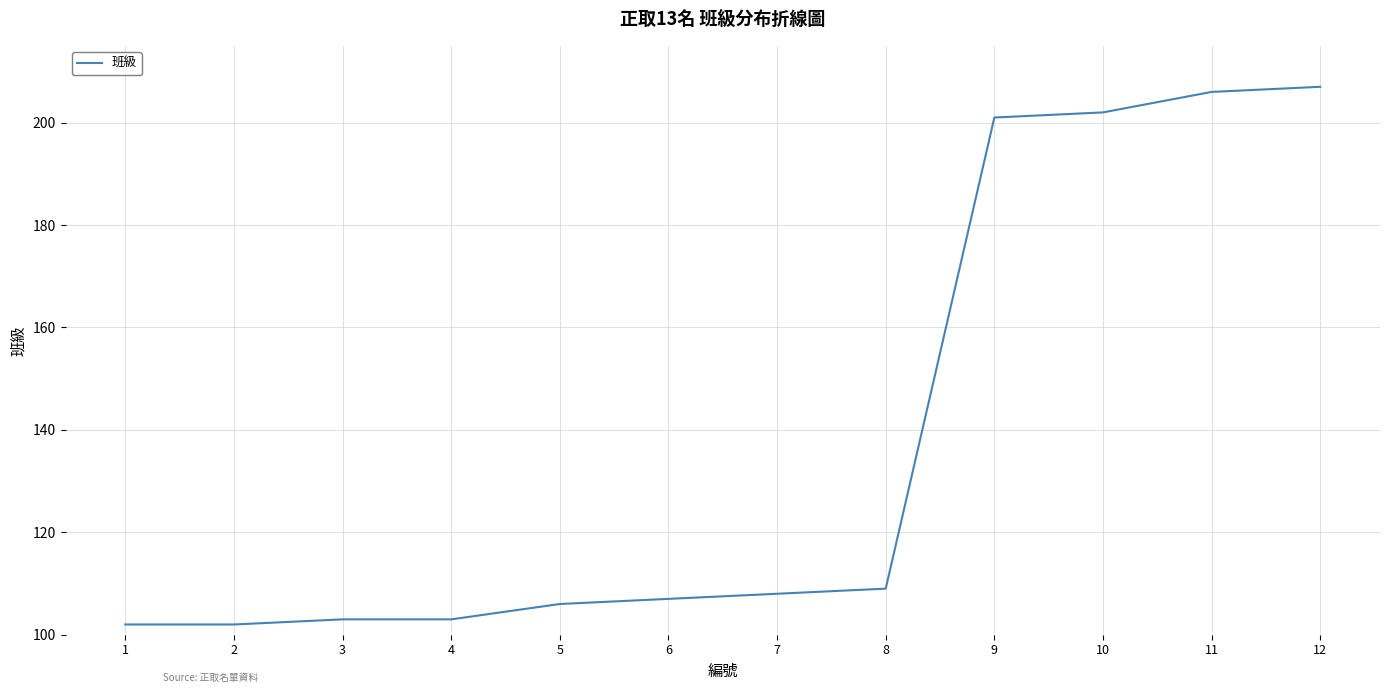

What is the greatest value displayed?

207